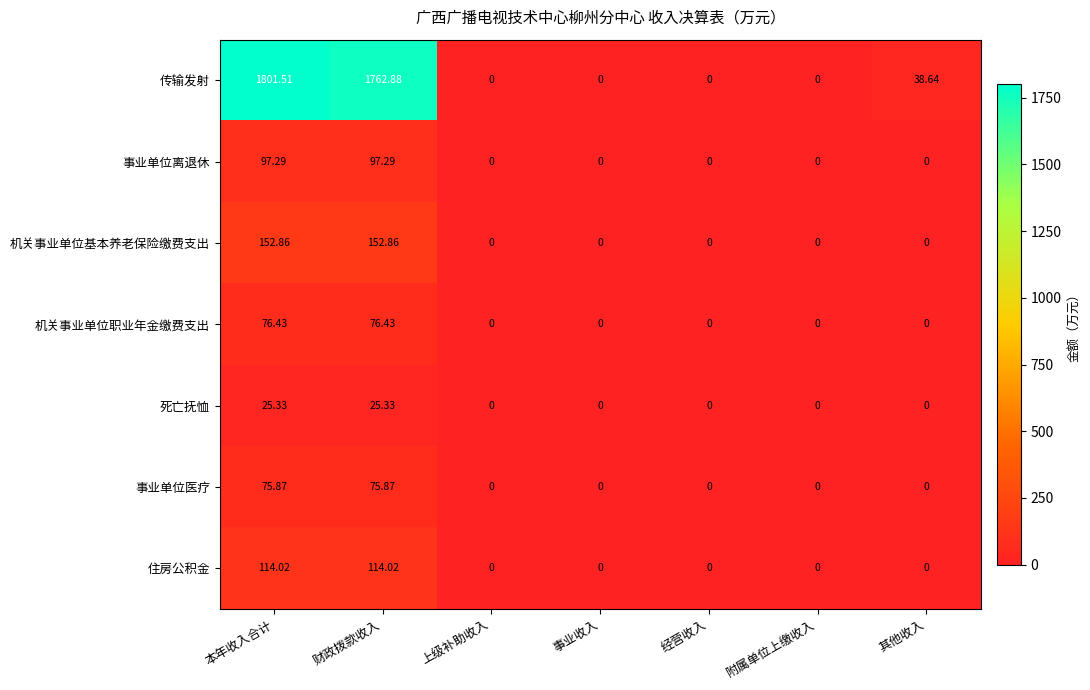

At 财政拨款收入, list the series in order from largest to smallest.

传输发射, 机关事业单位基本养老保险缴费支出, 住房公积金, 事业单位离退休, 机关事业单位职业年金缴费支出, 事业单位医疗, 死亡抚恤